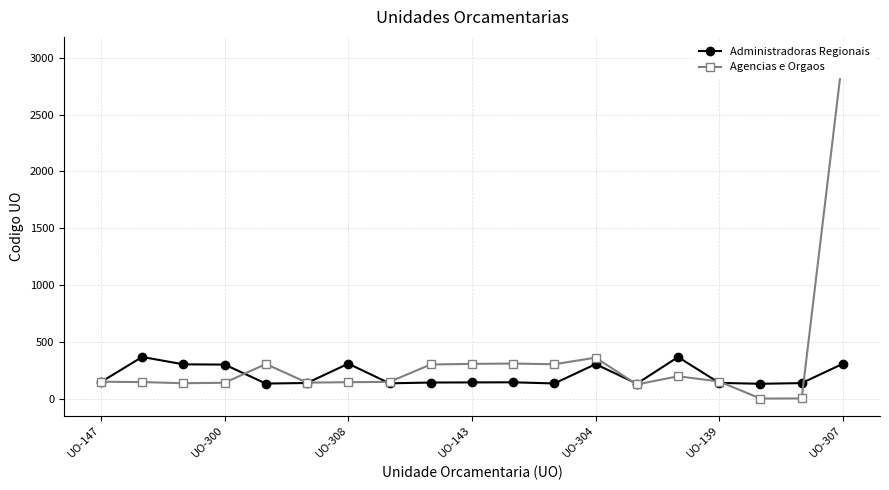

Does the chart have visible grid lines?

Yes